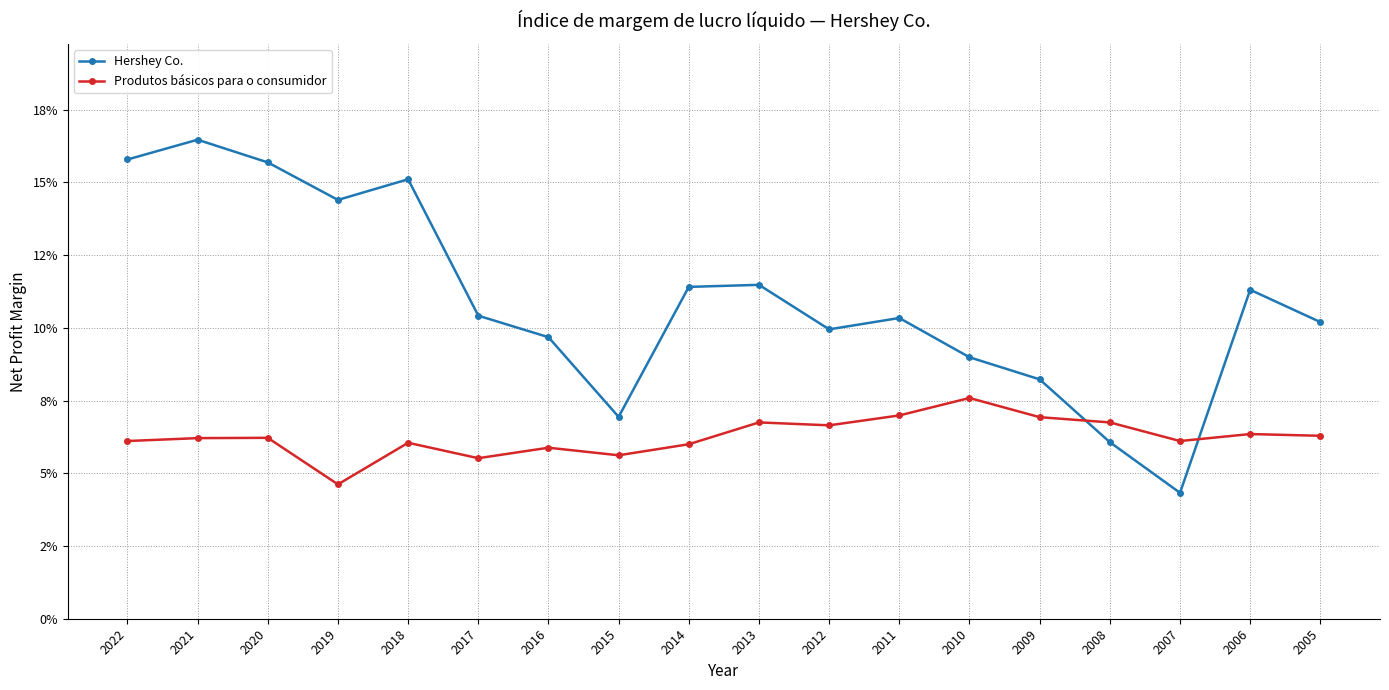

Is it true that Hershey Co. equals 0.1 at 2009?

False